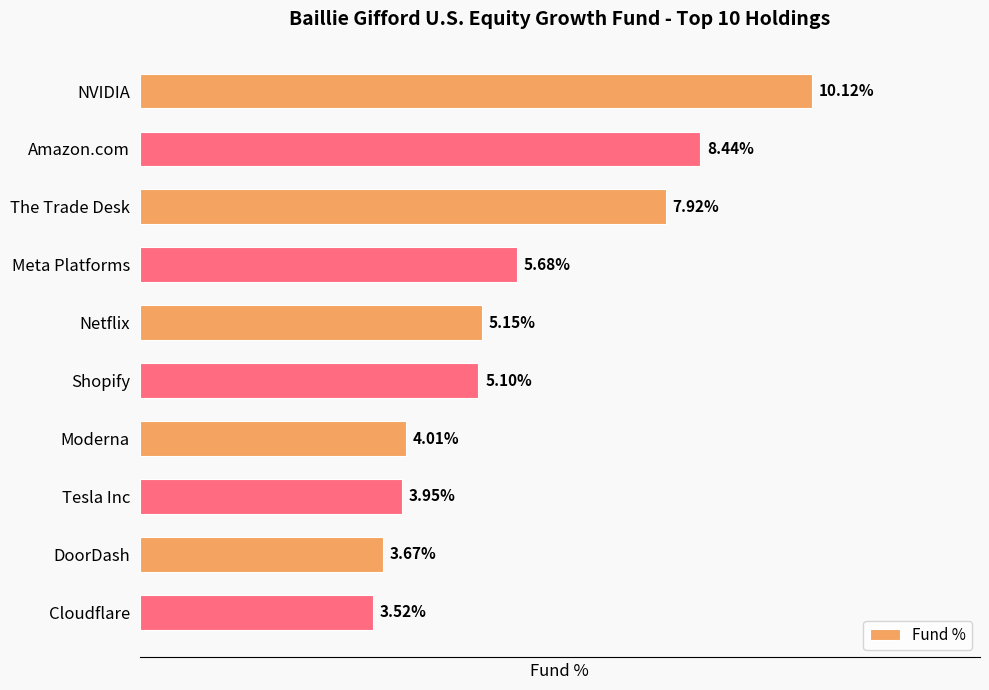

At which label is the value closest to 6?

Meta Platforms